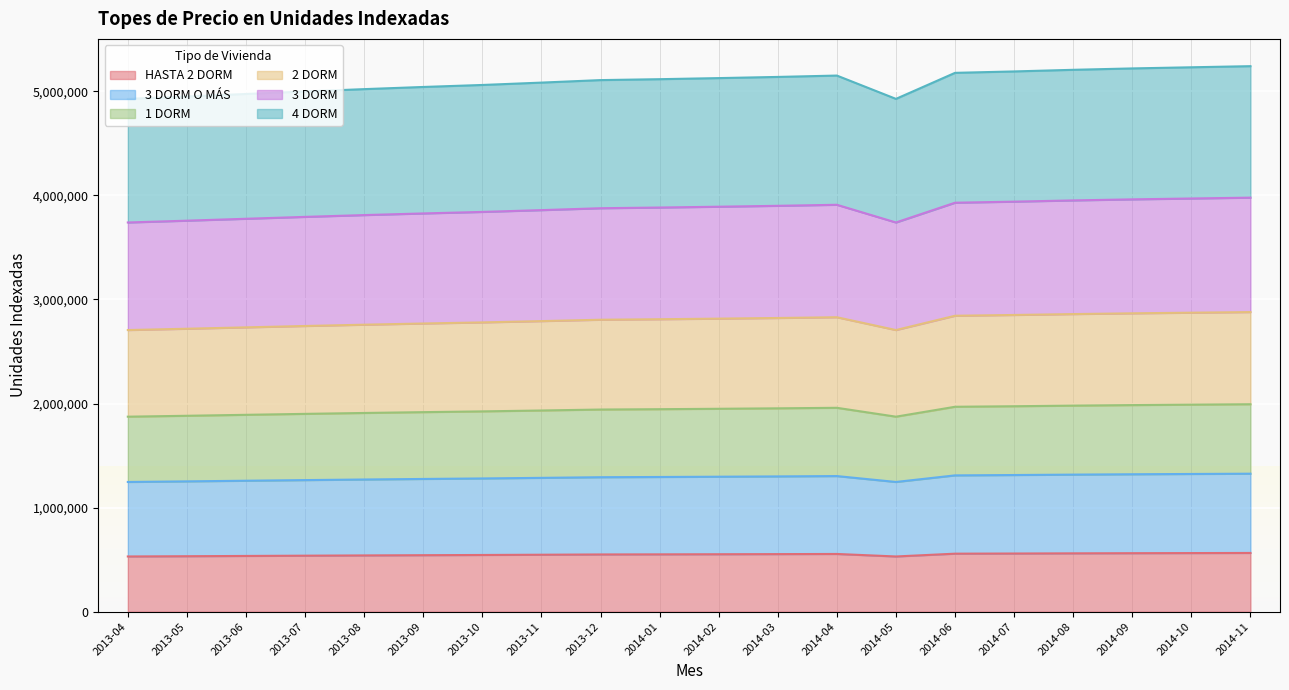

Between 2013-12 and 2014-10, which series saw the biggest shift?

3 DORM